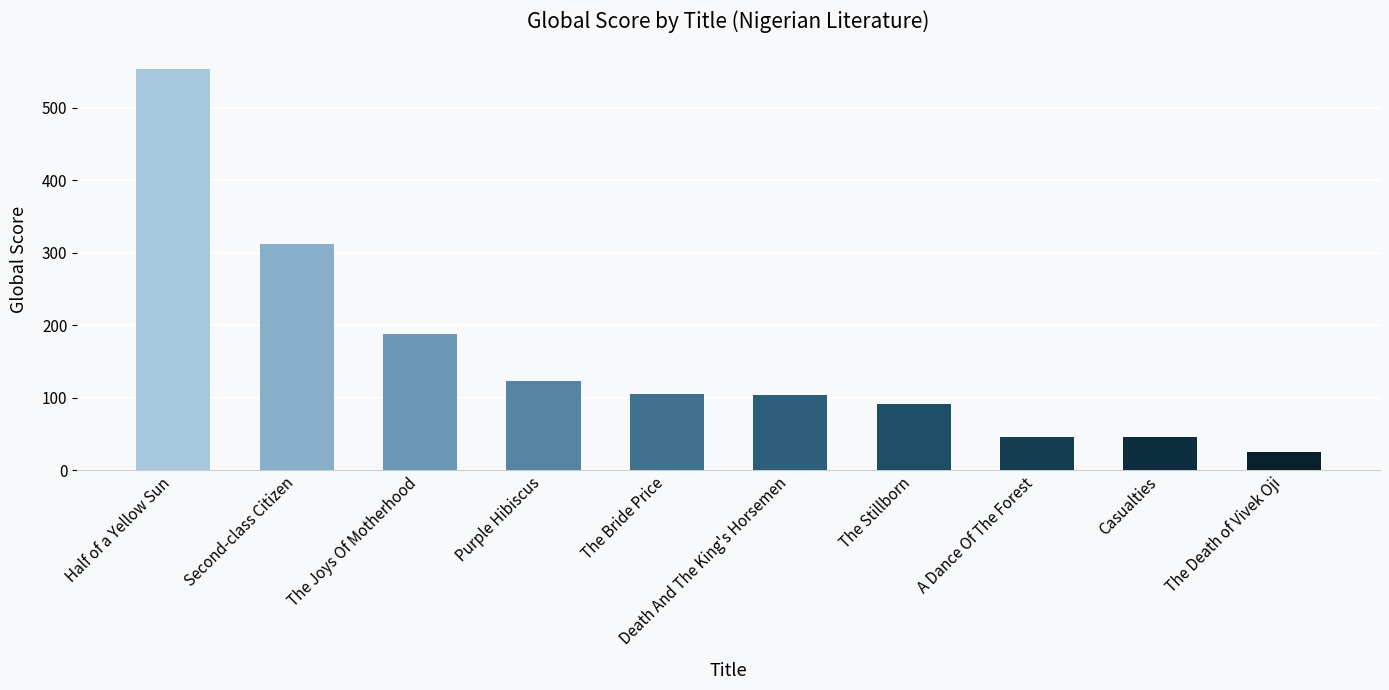

What is the label of the 8th bar from the right?

The Joys Of Motherhood